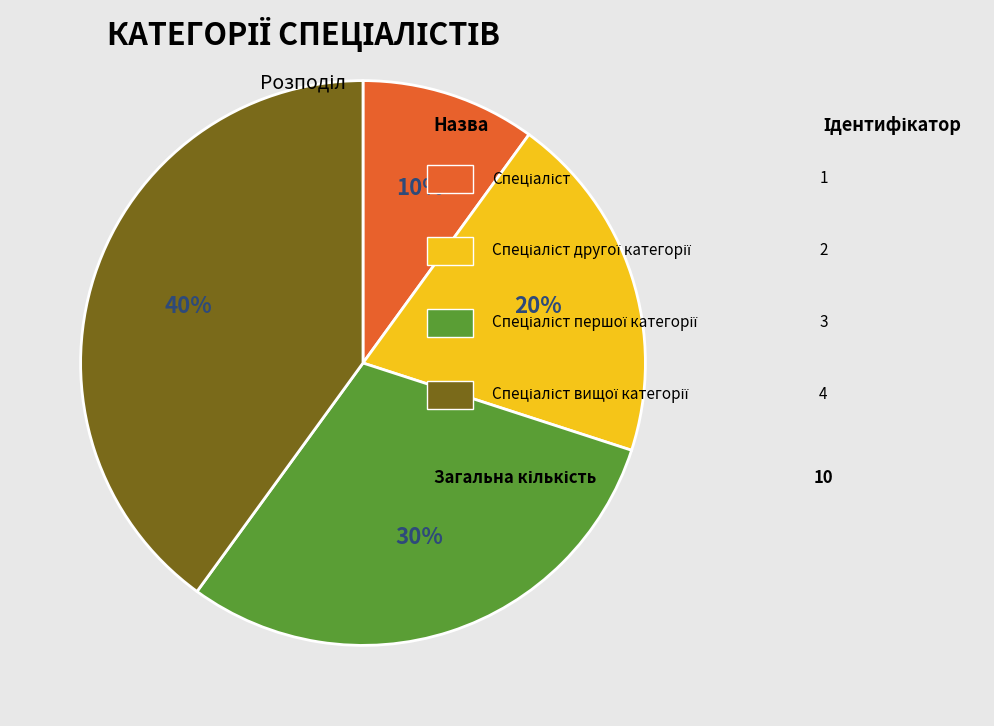

To the nearest percent, what is the average slice percentage?

25%